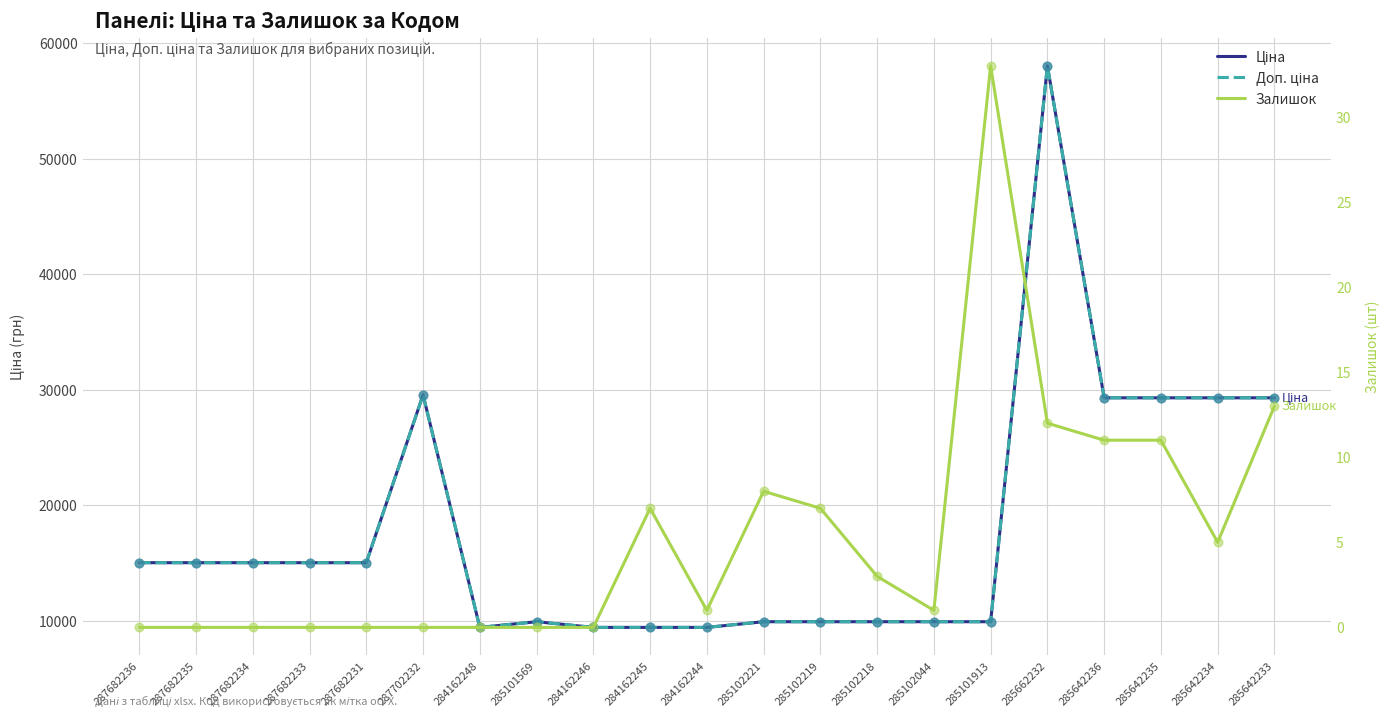

At how many categories does at least one series exceed 11359?

11